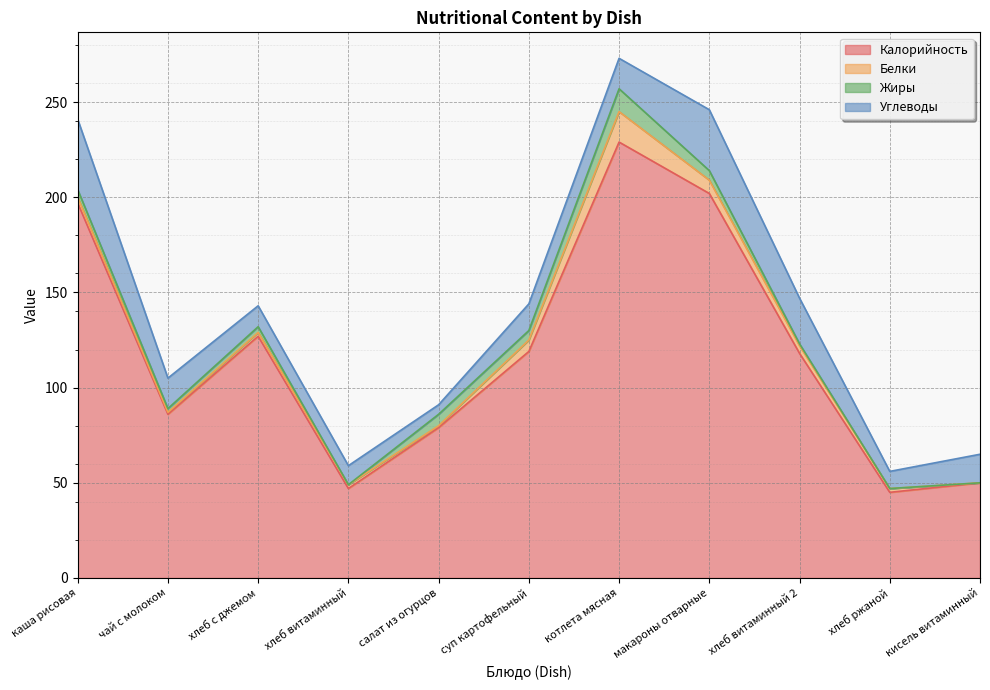

What is the maximum value for Белки?

16